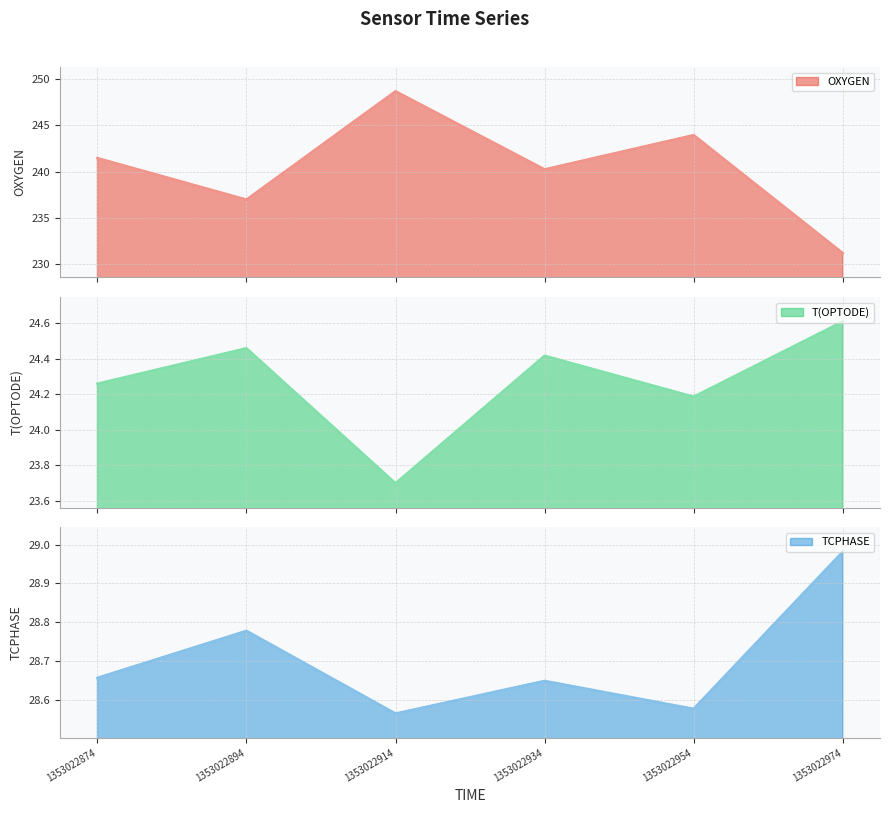

Which series has the widest spread of values?

OXYGEN